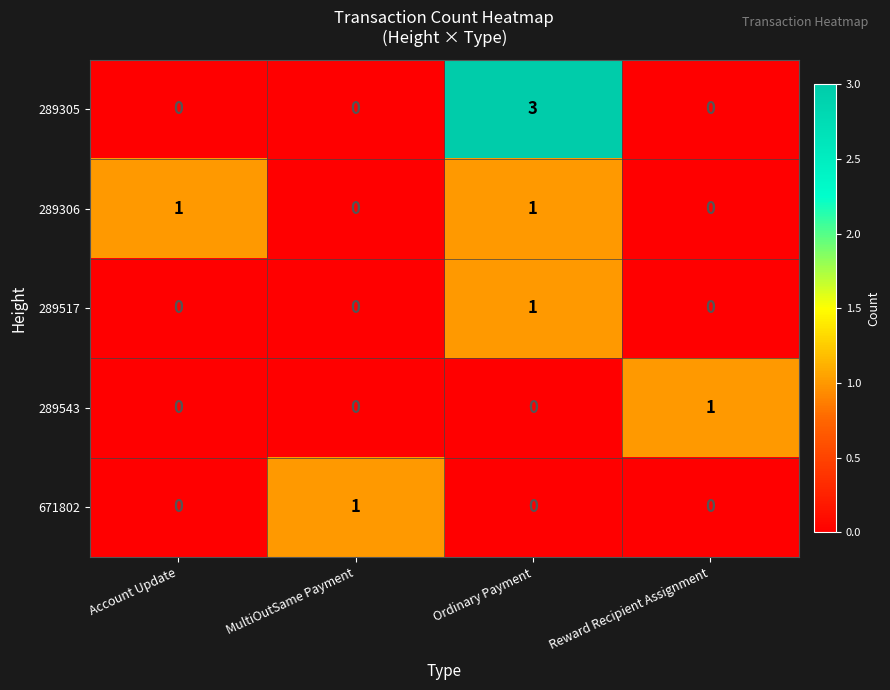

At how many categories does at least one series exceed 2?

1